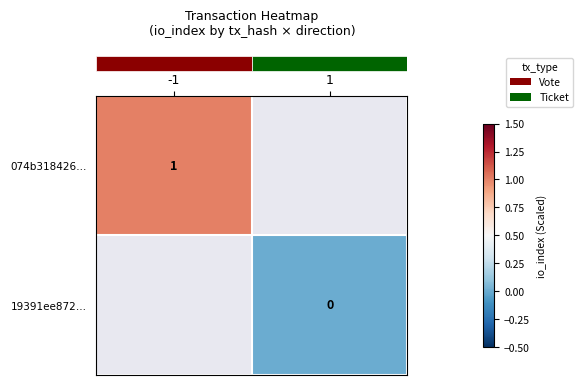

Which has a higher value, -1 or 1?

1